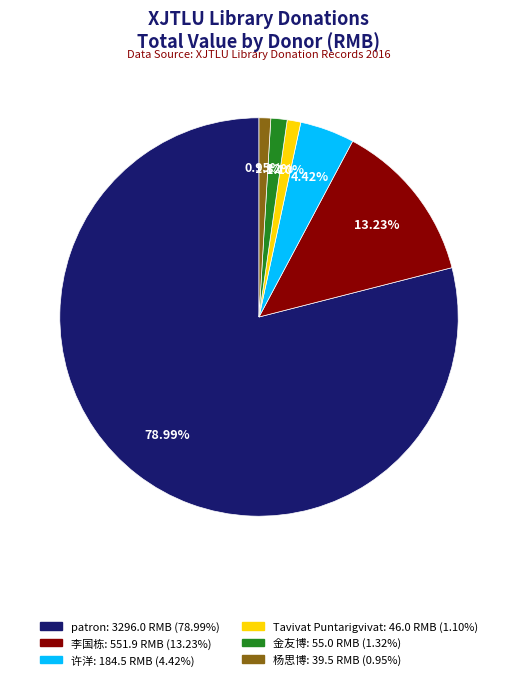

Is patron the majority of the pie?

Yes